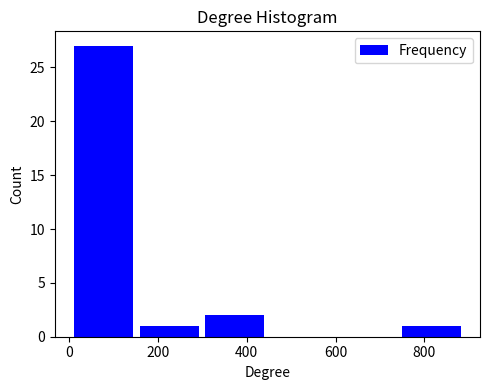

Reading left to right, list every bar in this chart as the range it spans on the x-axis followed by its height. Neither the bar edges nor the heights are printed on the chart, so give them approximately, as read against the axes.

0 to 160: 27
160 to 300: 1
300 to 440: 2
440 to 600: 0
600 to 740: 0
740 to 880: 1